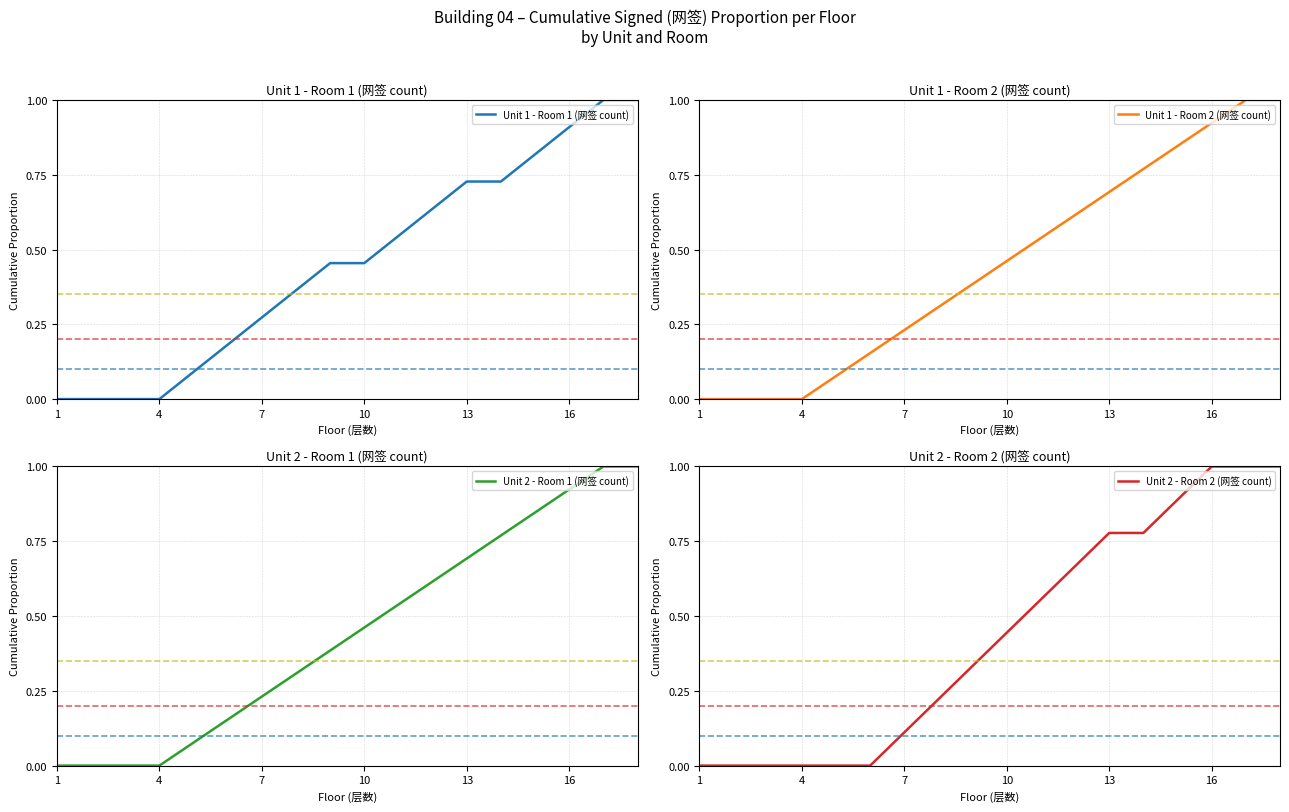

Is it true that Unit 1 - Room 1 (网签 count) equals -0.5 at 1?

False